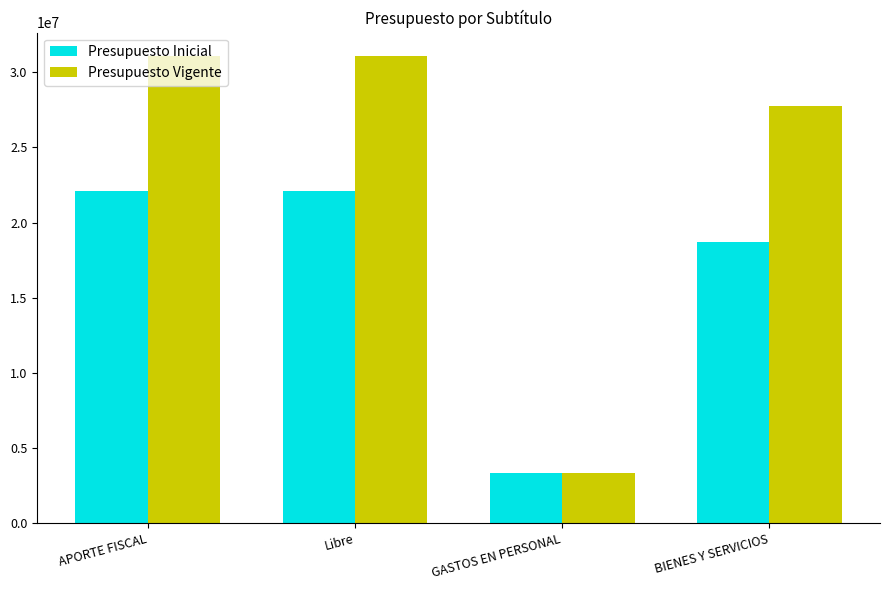

Reading left to right, what are all the values shown in this chart?

Presupuesto Inicial: 22082791	22082791	3352645	18730146
Presupuesto Vigente: 31067593	31067593	3352645	27714948